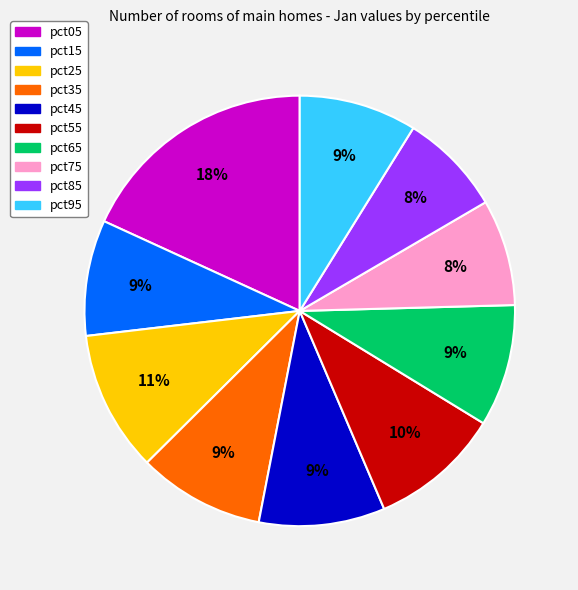

Do pct35 and pct95 together represent more than half of the pie?

No